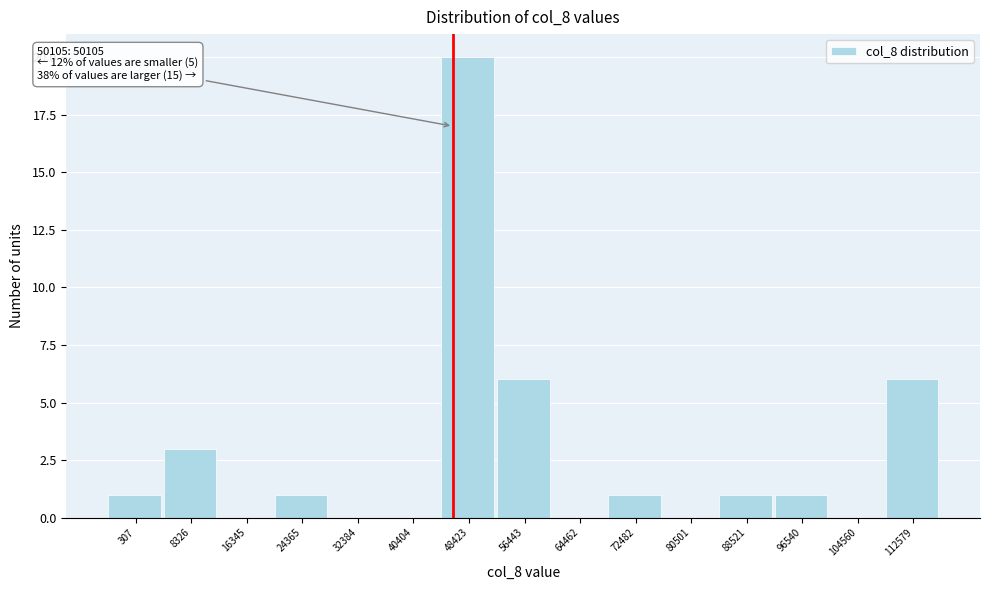

Reading left to right, transcribe all the data shown in this chart.

307=1	8326=3	16345=0	24365=1	32384=0	40404=0	48423=20	56443=6	64462=0	72482=1	80501=0	88521=1	96540=1	104560=0	112579=6